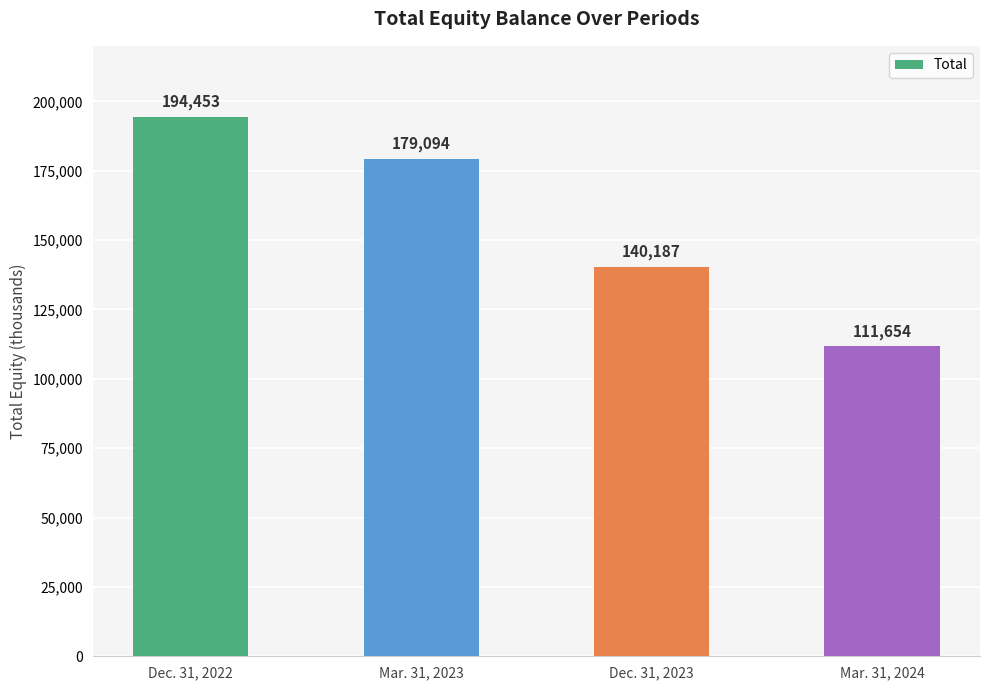

At which category does the chart reach its peak across all series?

Dec. 31, 2022